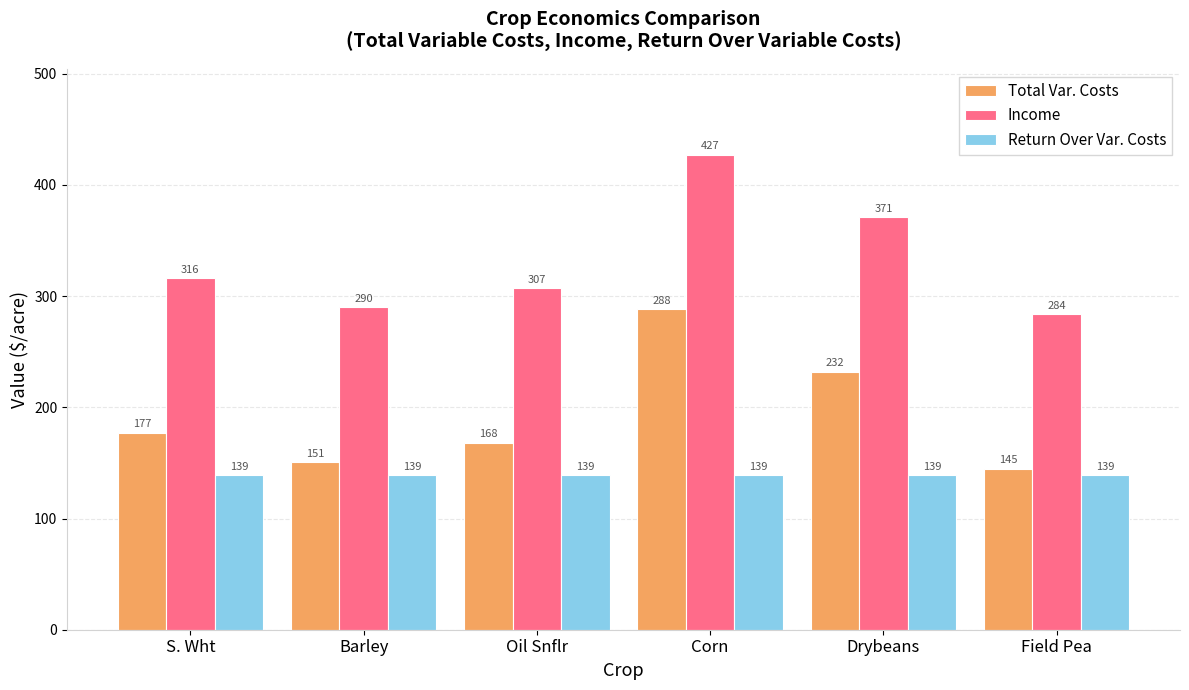

How many distinct data groups are displayed?

3